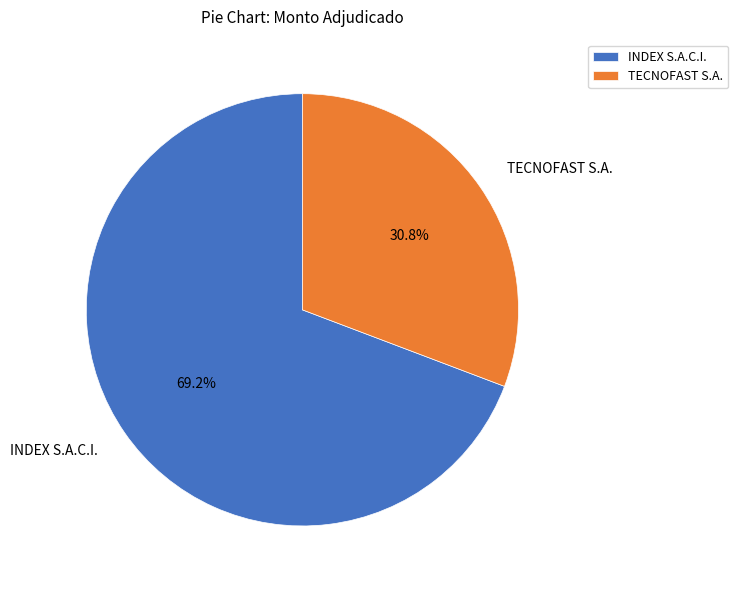

What is the total percentage of INDEX S.A.C.I. and TECNOFAST S.A.?

100.0%